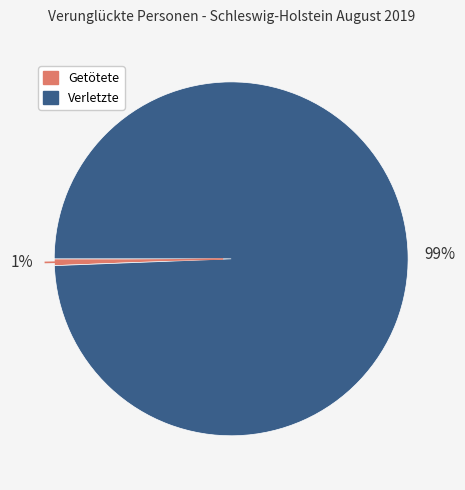

Is Verletzte the majority of the pie?

Yes